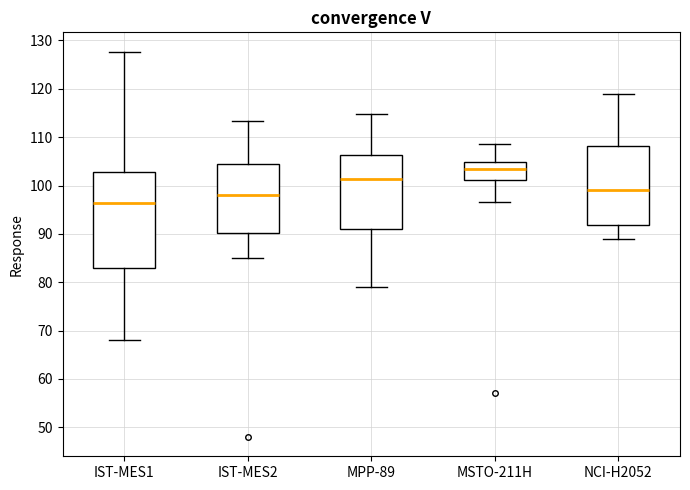

Where is the lower edge of the box for MSTO-211H on the y-axis? The values are not printed on the chart, so give them approximately, as read against the axis.

101